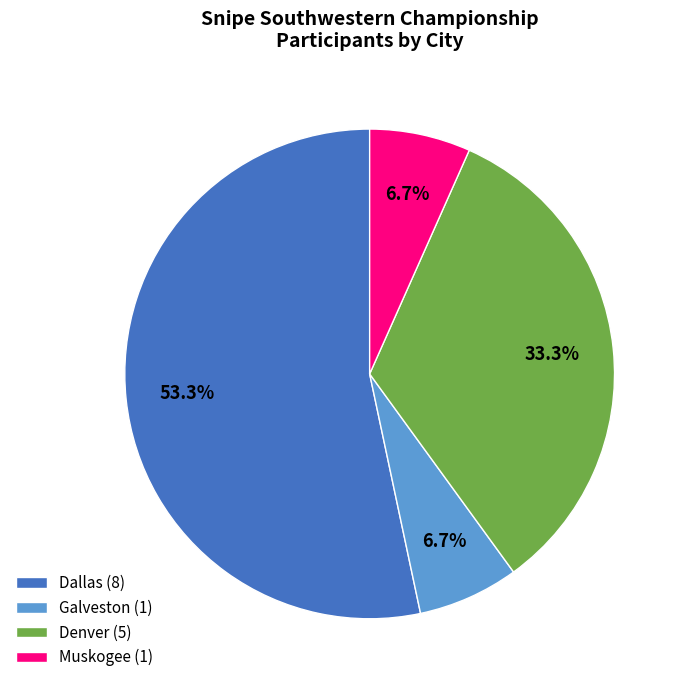

Do Muskogee (1) and Denver (5) together represent more than half of the pie?

No